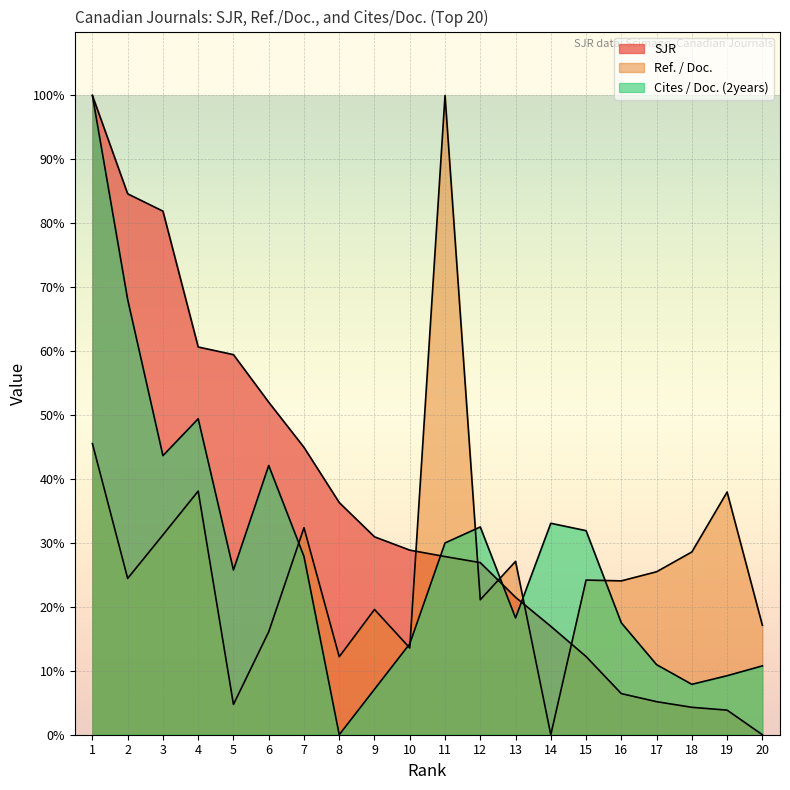

At how many categories does at least one series exceed 19?

19